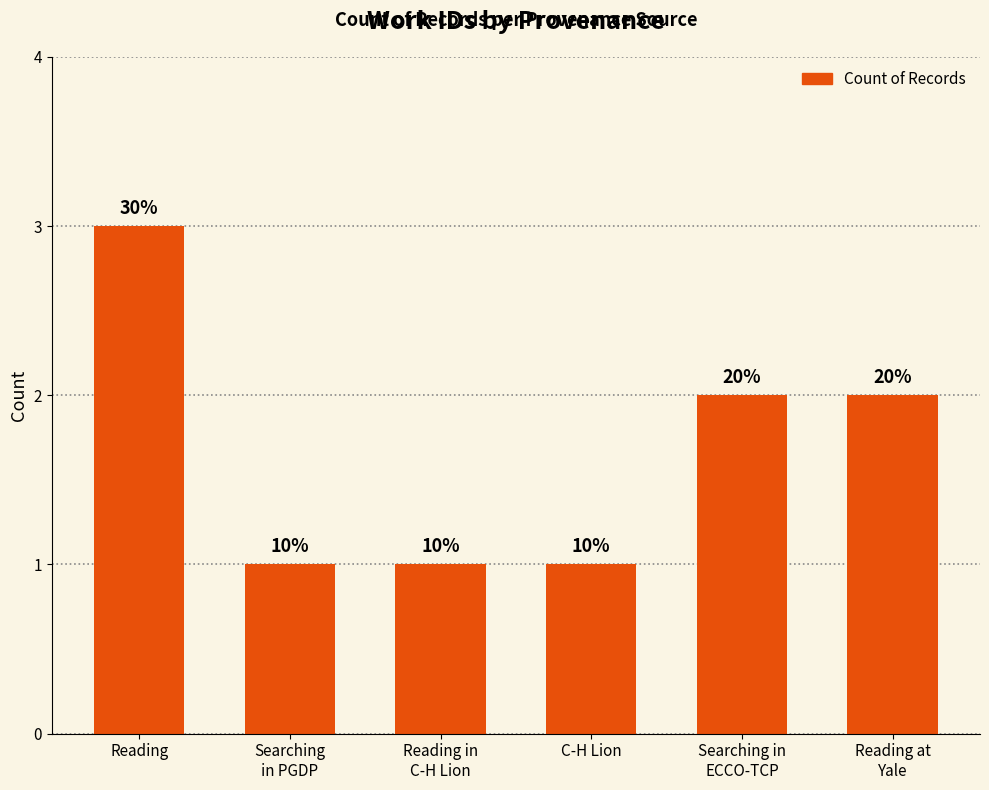

What is the label of the 1st bar from the left?

Reading